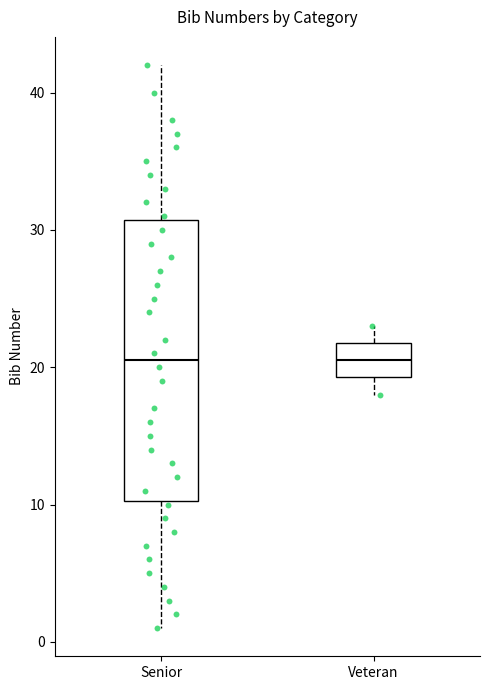

Reading left to right, transcribe this box plot: for each box, give where its median line is, the range the box spans, and where its two whiskers end, as read against the y-axis. The values are not printed on the chart, so give them approximately, as read against the axis.

Senior: median 21, box 10 to 31, whiskers 1 to 42
Veteran: median 21, box 19 to 22, whiskers 18 to 23